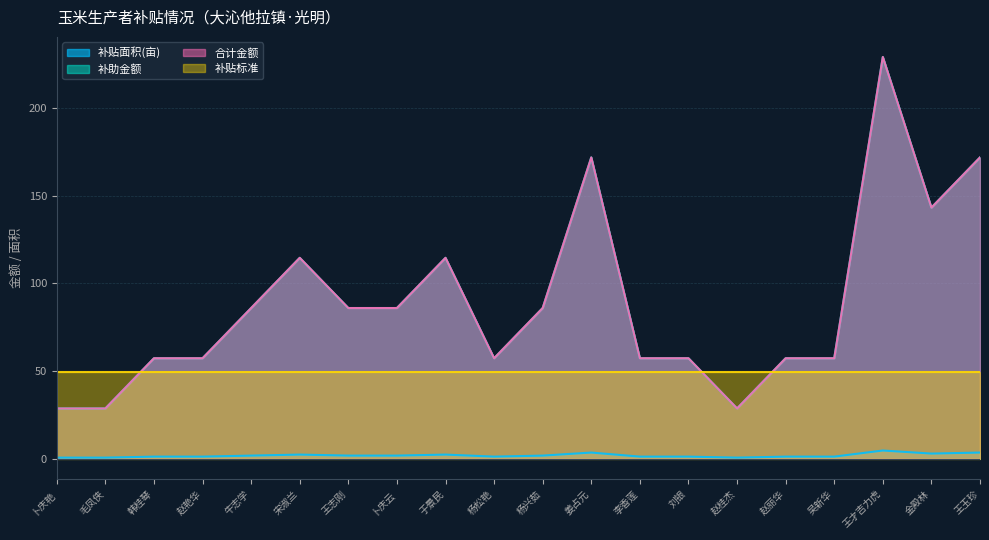

True or false: 补助金额 and 补贴面积(亩) intersect in this chart.

False